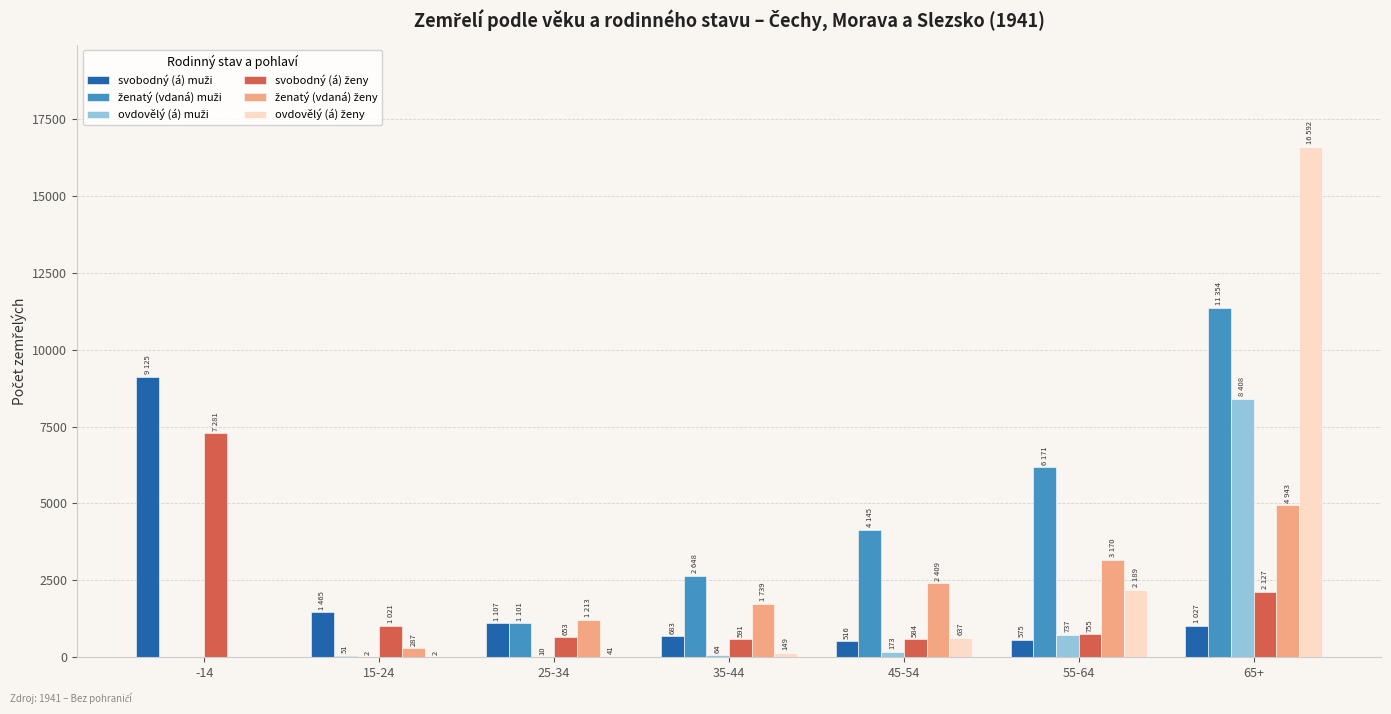

How many series are shown in this chart?

6